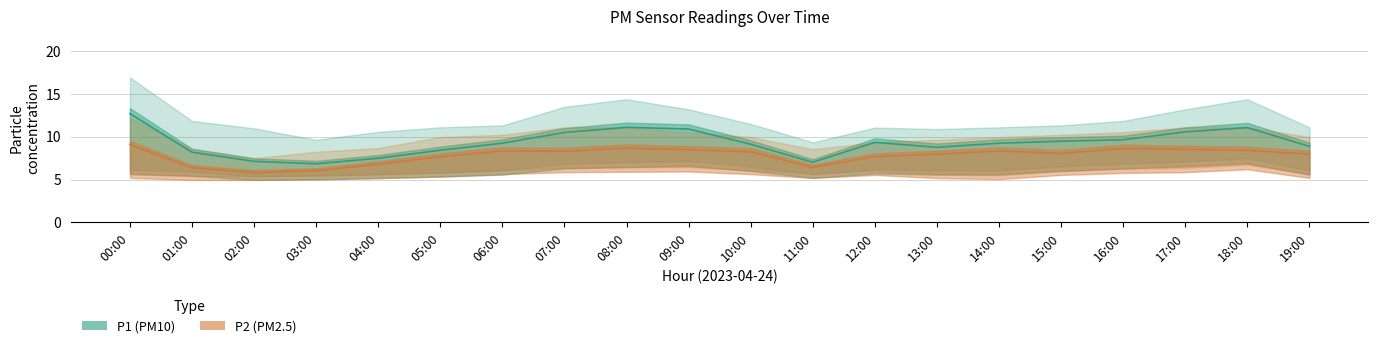

Between 08:00 and 11:00, which series saw the biggest shift?

P1 (PM10)